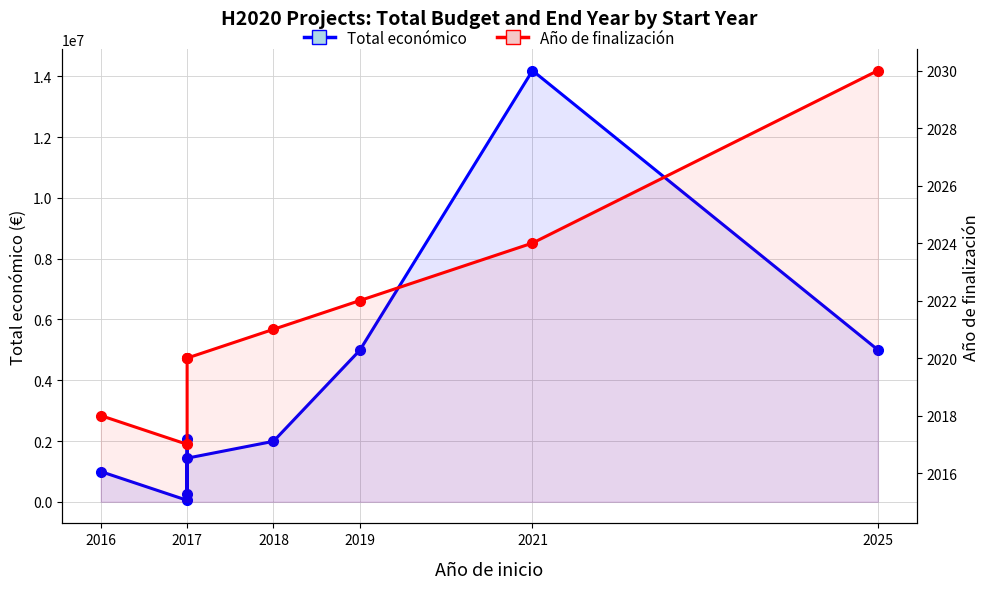

The value of Total económico at 2017 is 2058795. True or false?

True